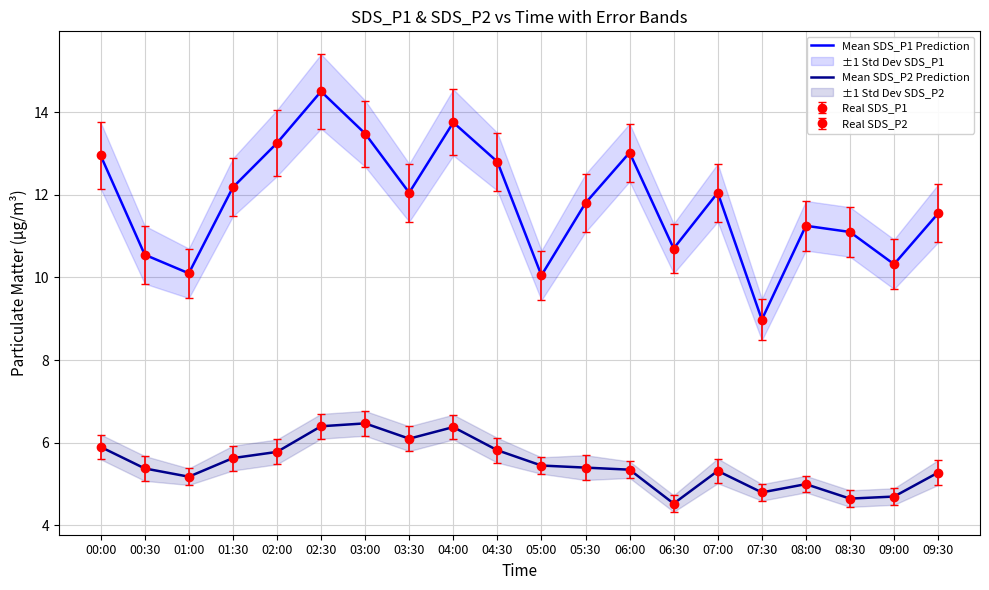

Rank the series at 07:30 from highest to lowest value.

Mean SDS_P1 Prediction, Mean SDS_P2 Prediction